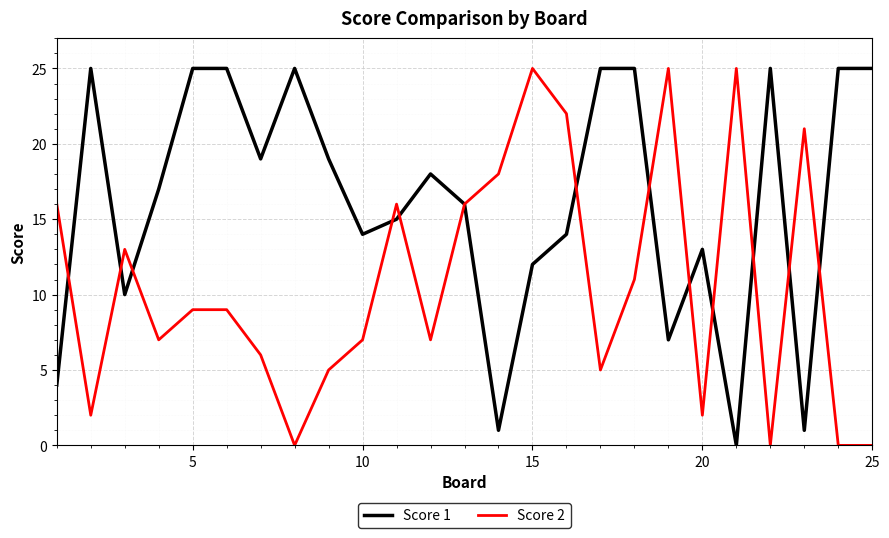

Which series has the largest total across all categories?

Score 1